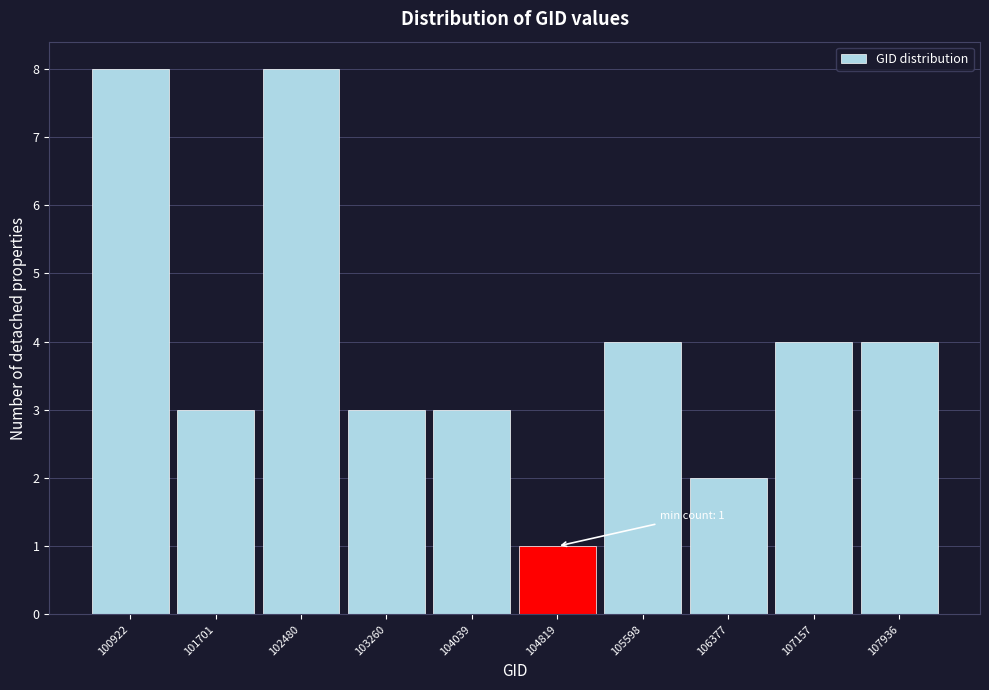

Reading left to right, what are all the values shown in this chart?

100922=8	101701=3	102480=8	103260=3	104039=3	104819=1	105598=4	106377=2	107157=4	107936=4